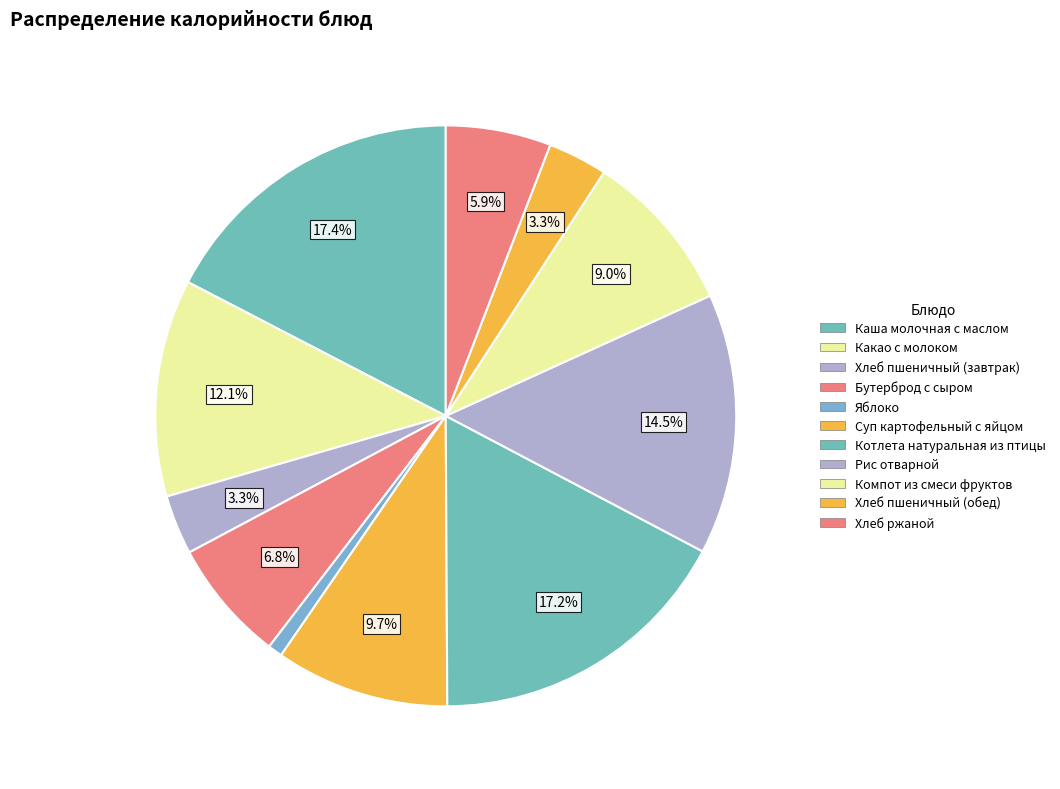

What percentage is the Хлеб ржаной slice, to the nearest percent?

6%